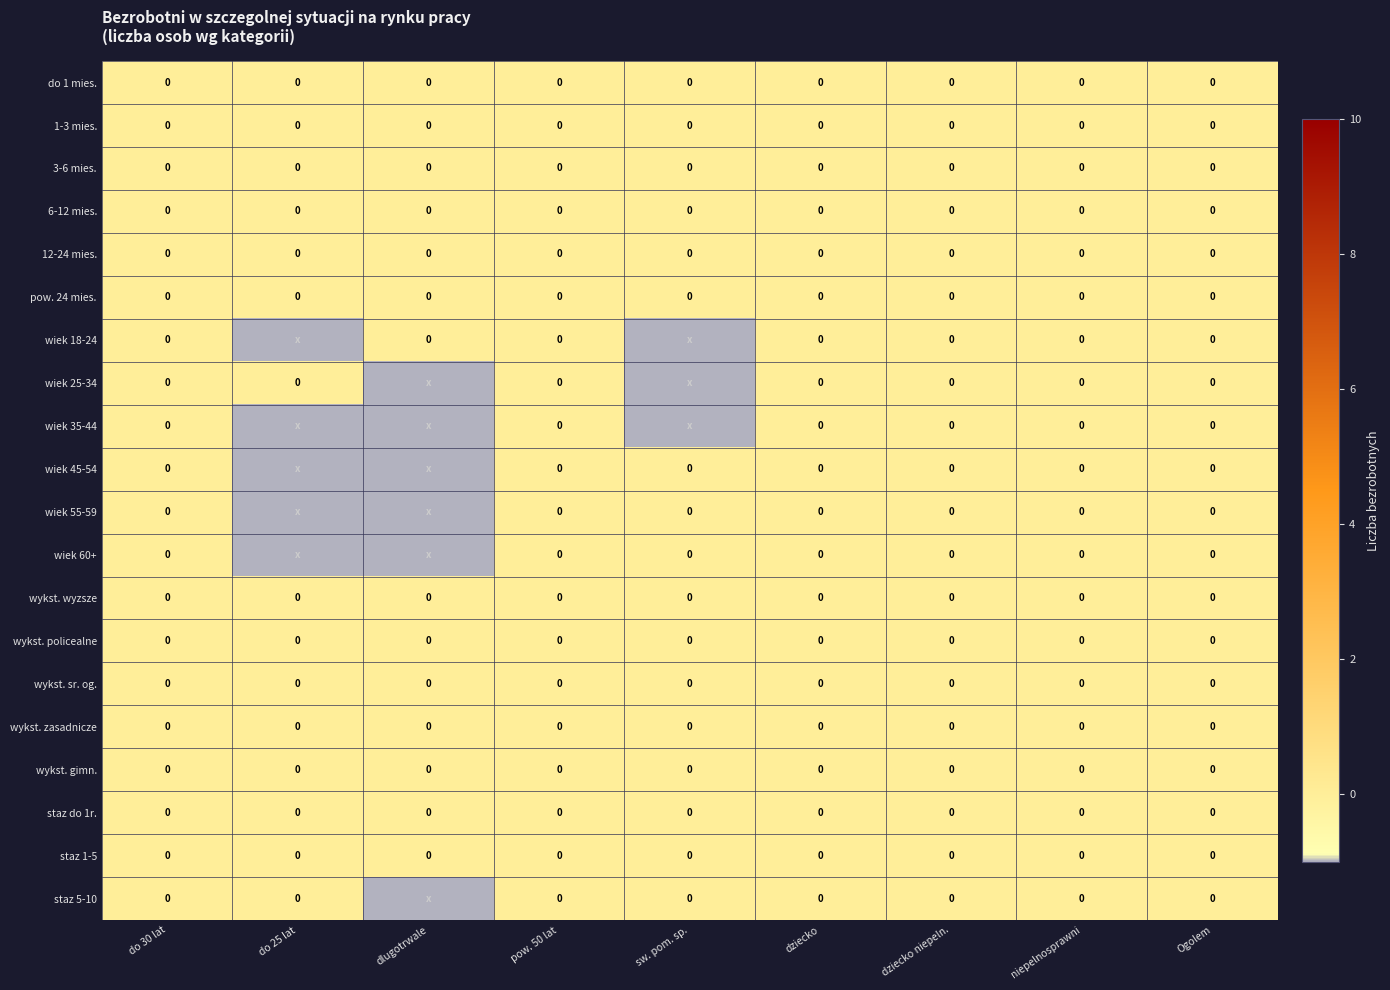

The value of wykst. sr. og. at pow. 50 lat is 0. True or false?

True